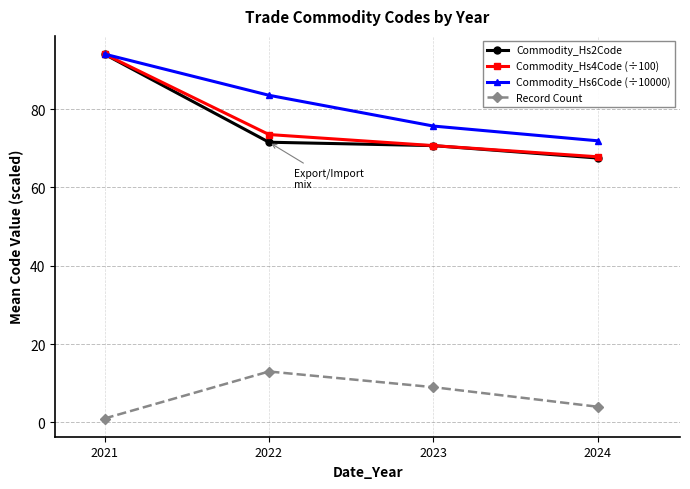

What are all the series names shown in the legend?

Commodity_Hs2Code, Commodity_Hs4Code (÷100), Commodity_Hs6Code (÷10000), Record Count